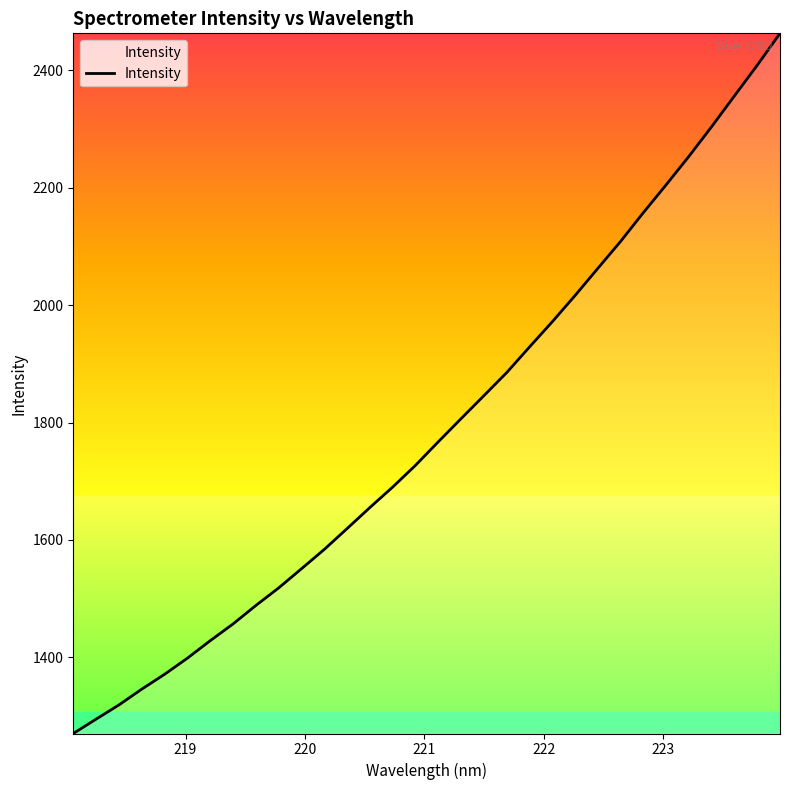

What is the minimum value shown in the chart?

1270.1